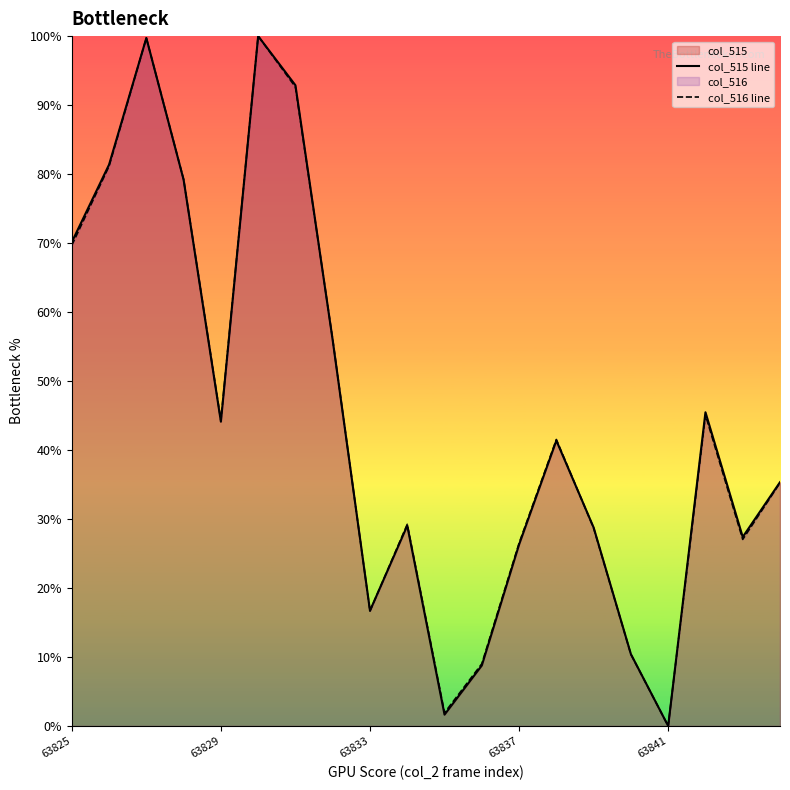

What is the spread (max minus min) of values at 63825?

0.5